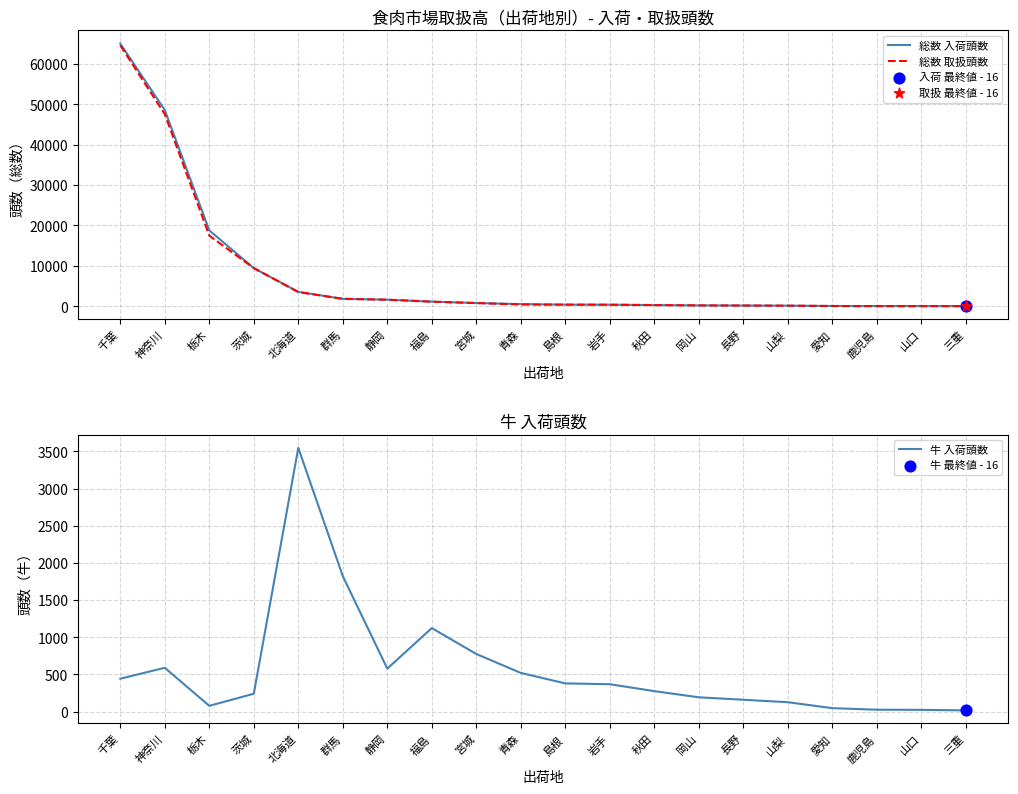

Which series reaches the maximum Y coordinate?

総数 入荷頭数